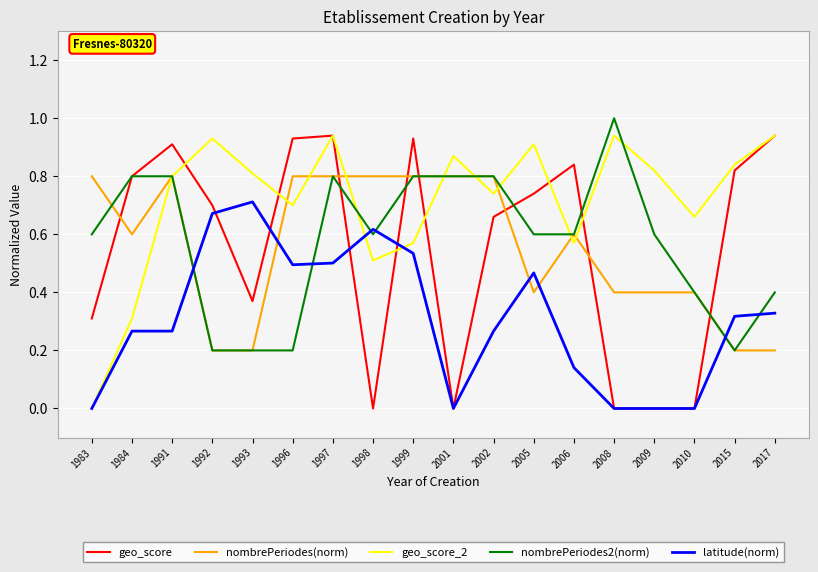

True or false: nombrePeriodes(norm) has more than 1 points higher than both neighbors.

True